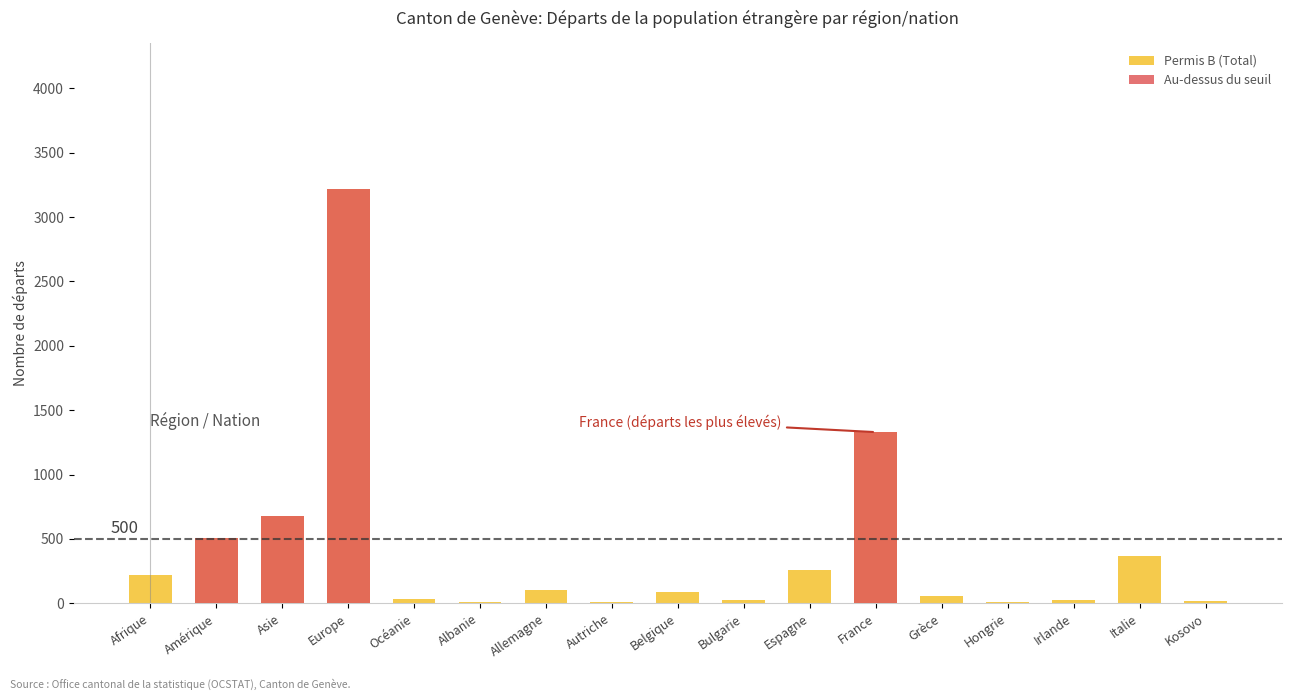

What is the label of the 9th bar from the right?

Belgique